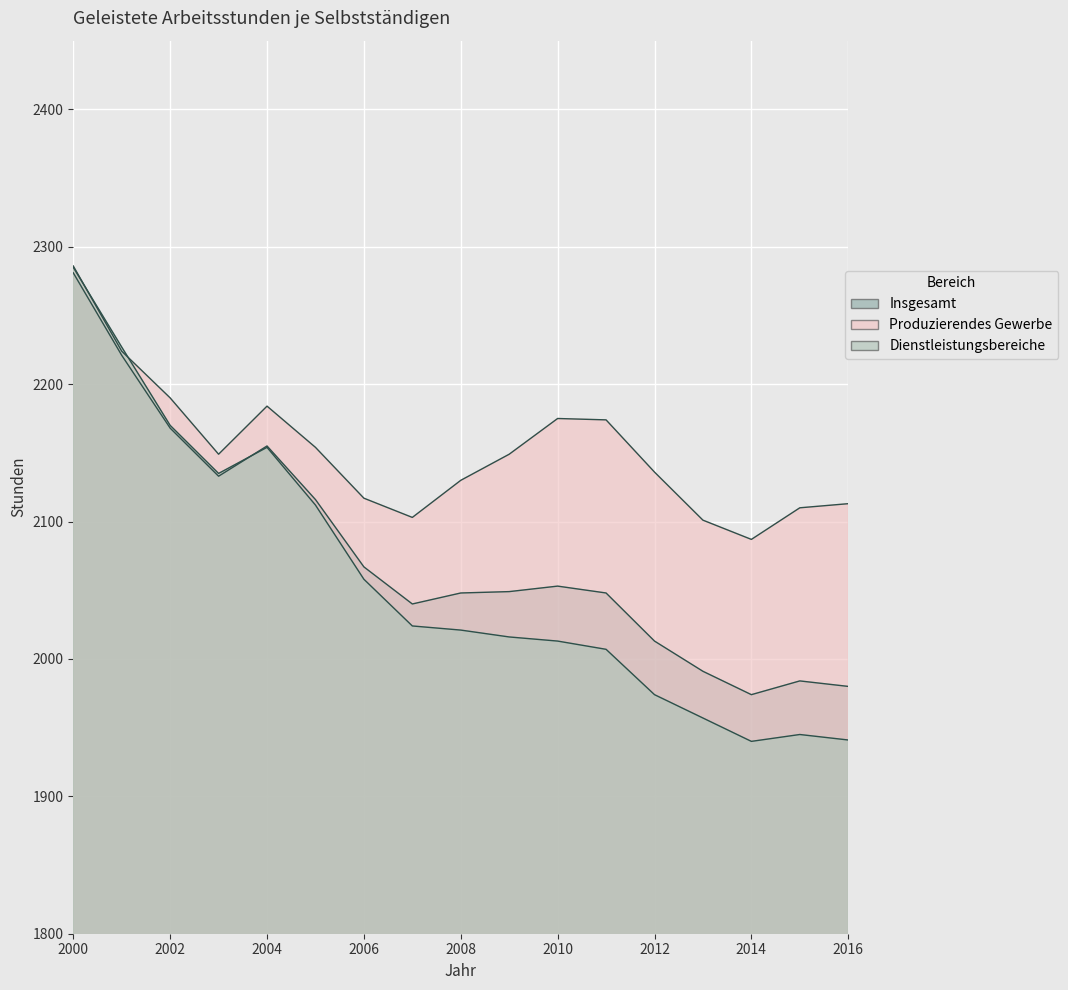

How many intersections are there between Dienstleistungsbereiche and Insgesamt?

1